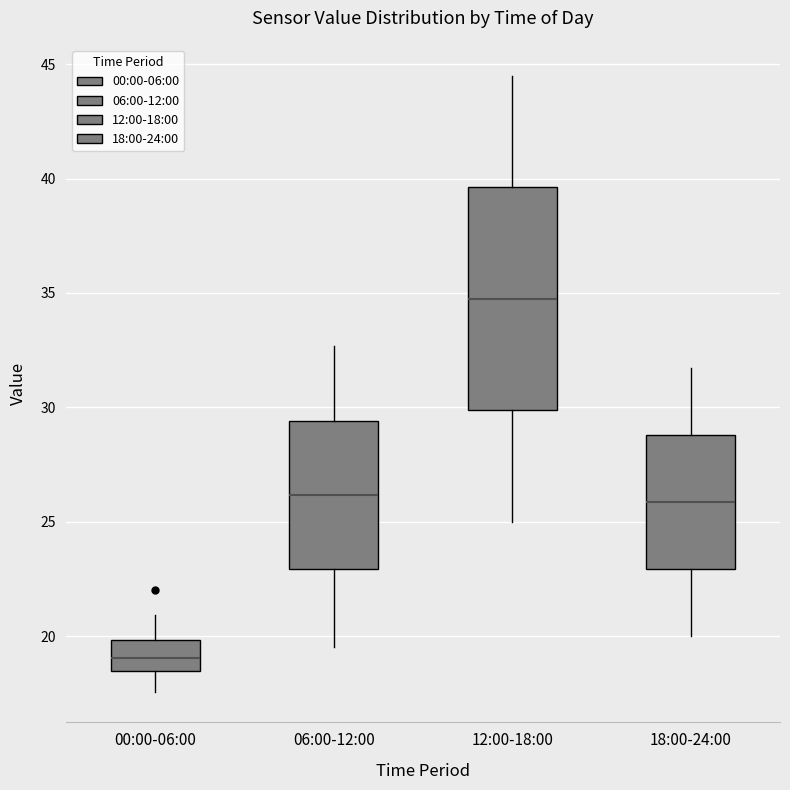

Where is the lower edge of the box for 06:00-12:00 on the y-axis? The values are not printed on the chart, so give them approximately, as read against the axis.

23.0